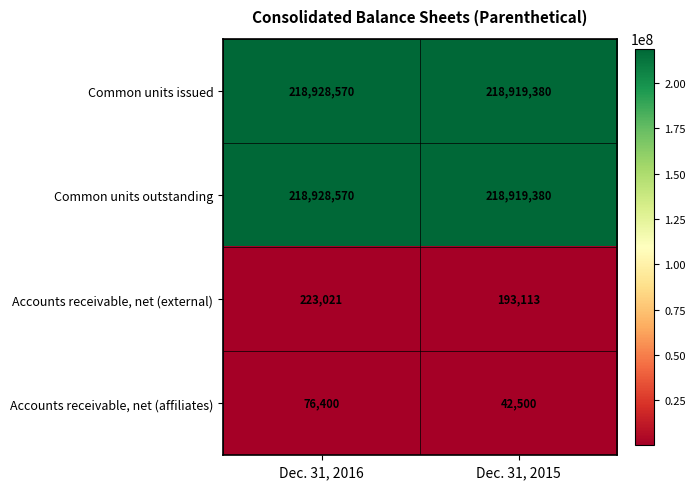

What is the approximate value of Accounts receivable, net (external) at Dec. 31, 2016?

223021